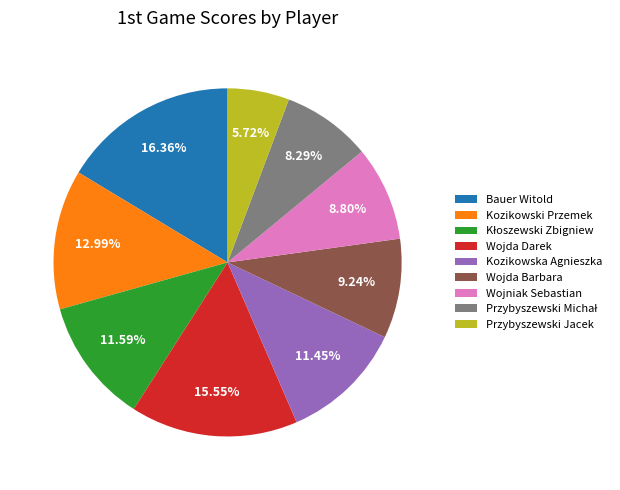

Which slice is the largest?

Bauer Witold